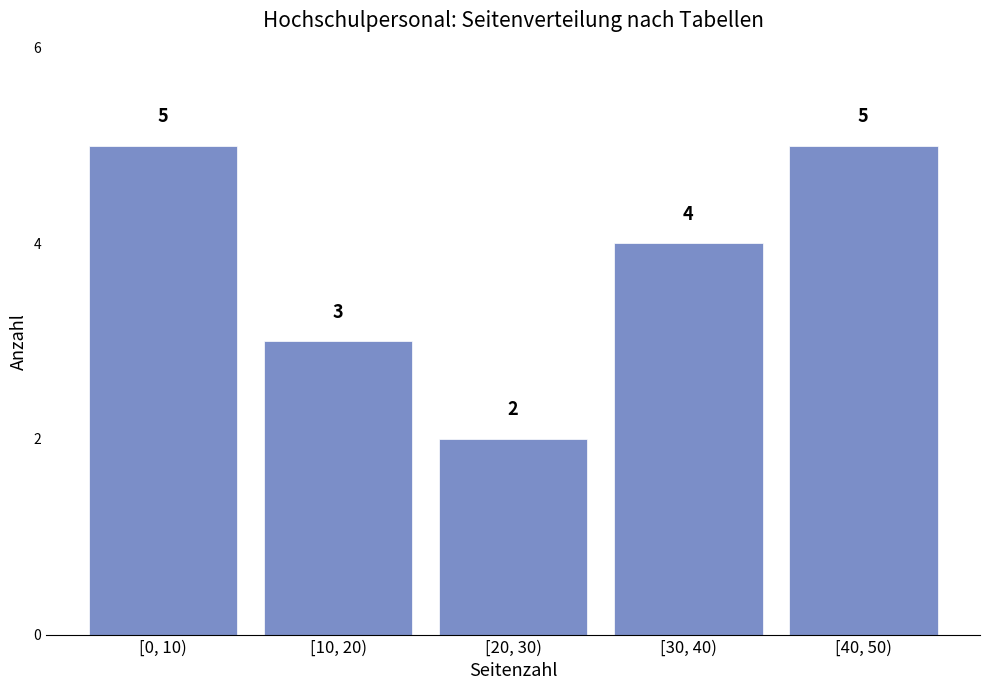

Reading right to left, transcribe all the data shown in this chart.

[40, 50)=5	[30, 40)=4	[20, 30)=2	[10, 20)=3	[0, 10)=5